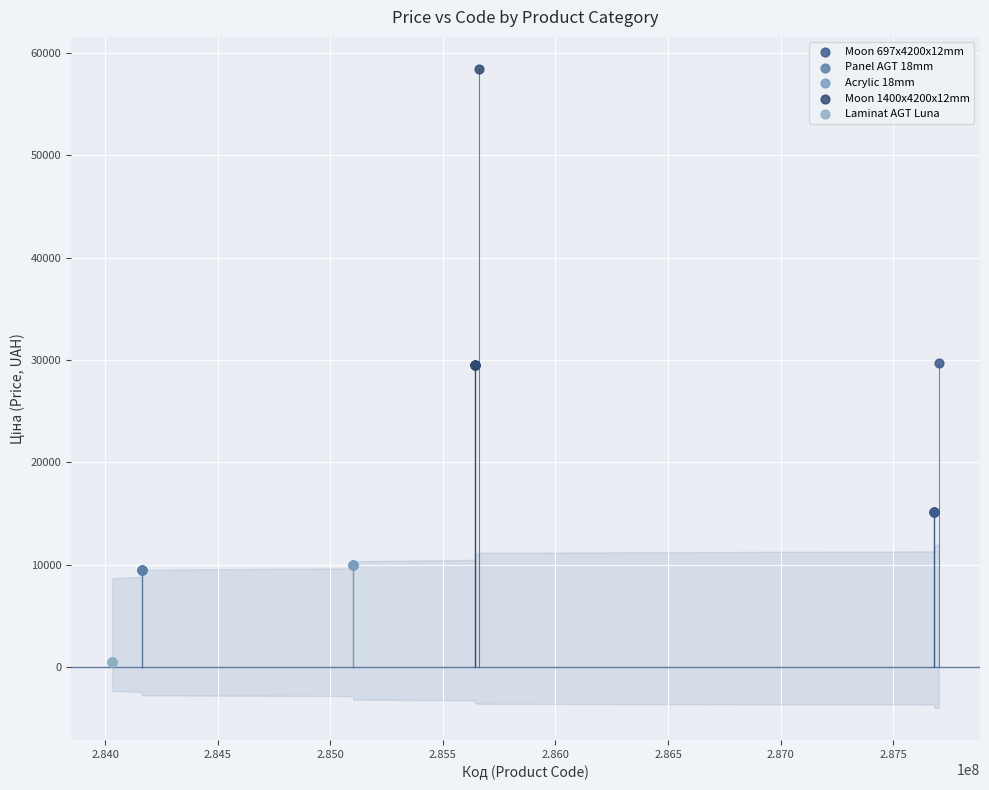

Which series contains the lowest Y value?

Laminat AGT Luna